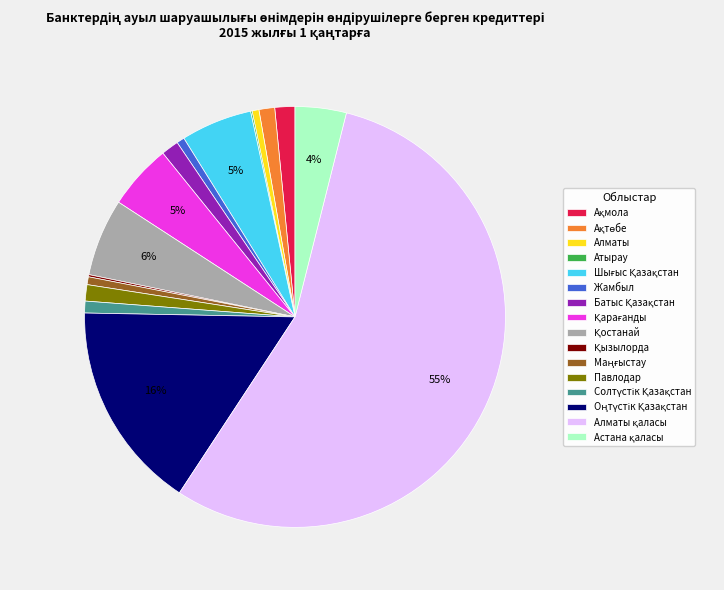

To the nearest percent, what is the average slice percentage?

6%